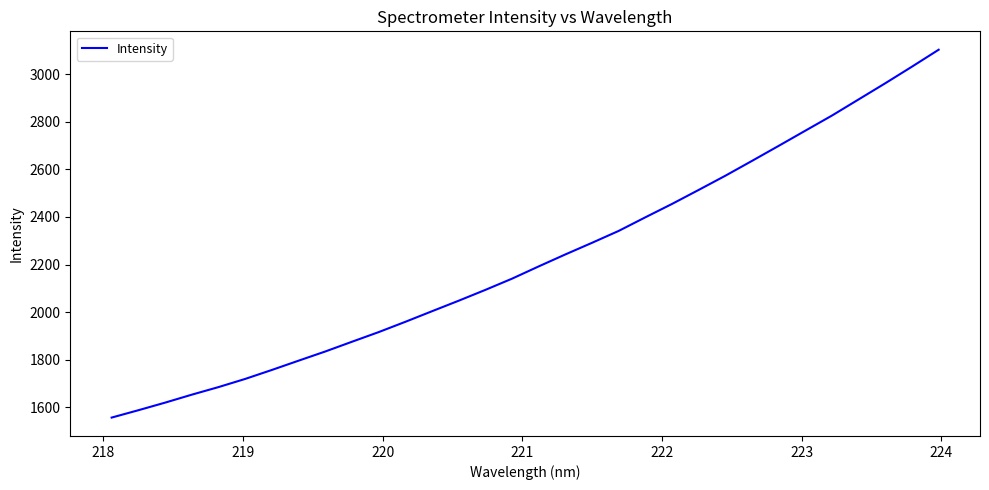

What is the smallest value displayed?

1557.1